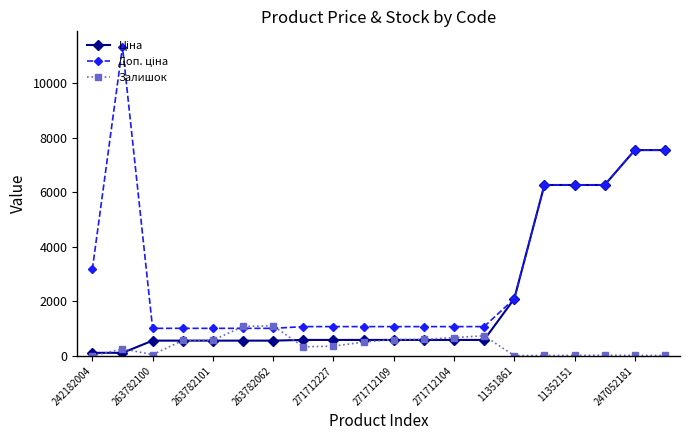

What is the value of the Залишок point at the 6th from the left?

1079.0